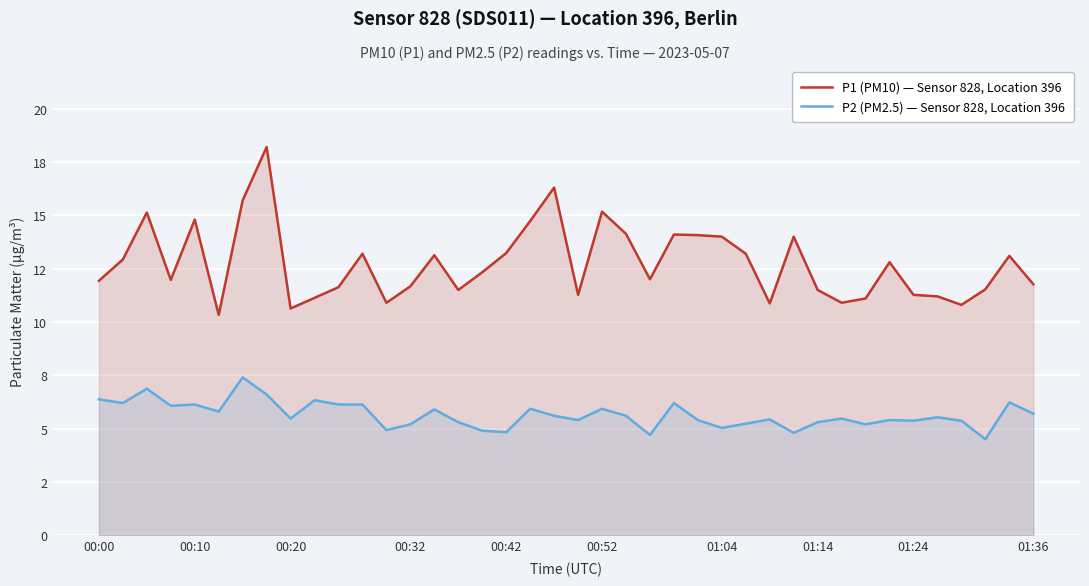

Where is P1 (PM10) — Sensor 828, Location 396 nearest to the value 14?

01:04